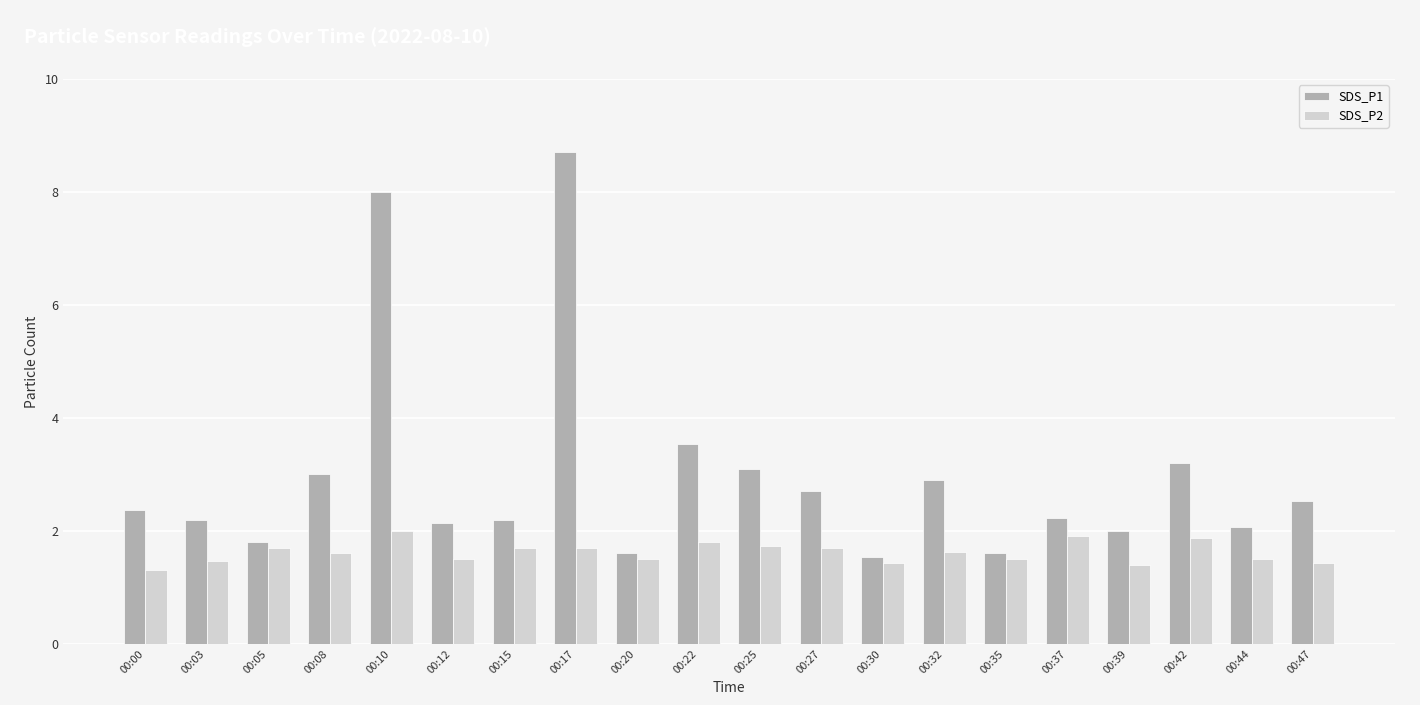

At which label does SDS_P1 reach its peak?

00:17